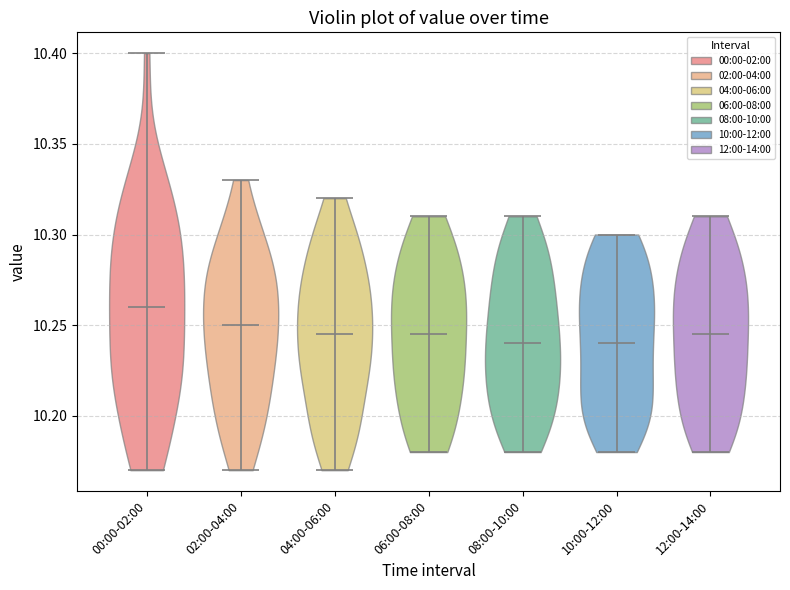

Reading left to right, read every violin against the y-axis: where its median line is, and the lowest and highest points it reaches. The values are not printed on the chart, so give them approximately, as read against the axis.

00:00-02:00: median line 10.260, lowest point 10.170, highest point 10.400
02:00-04:00: median line 10.250, lowest point 10.170, highest point 10.330
04:00-06:00: median line 10.245, lowest point 10.170, highest point 10.320
06:00-08:00: median line 10.245, lowest point 10.180, highest point 10.310
08:00-10:00: median line 10.240, lowest point 10.180, highest point 10.310
10:00-12:00: median line 10.240, lowest point 10.180, highest point 10.300
12:00-14:00: median line 10.245, lowest point 10.180, highest point 10.310